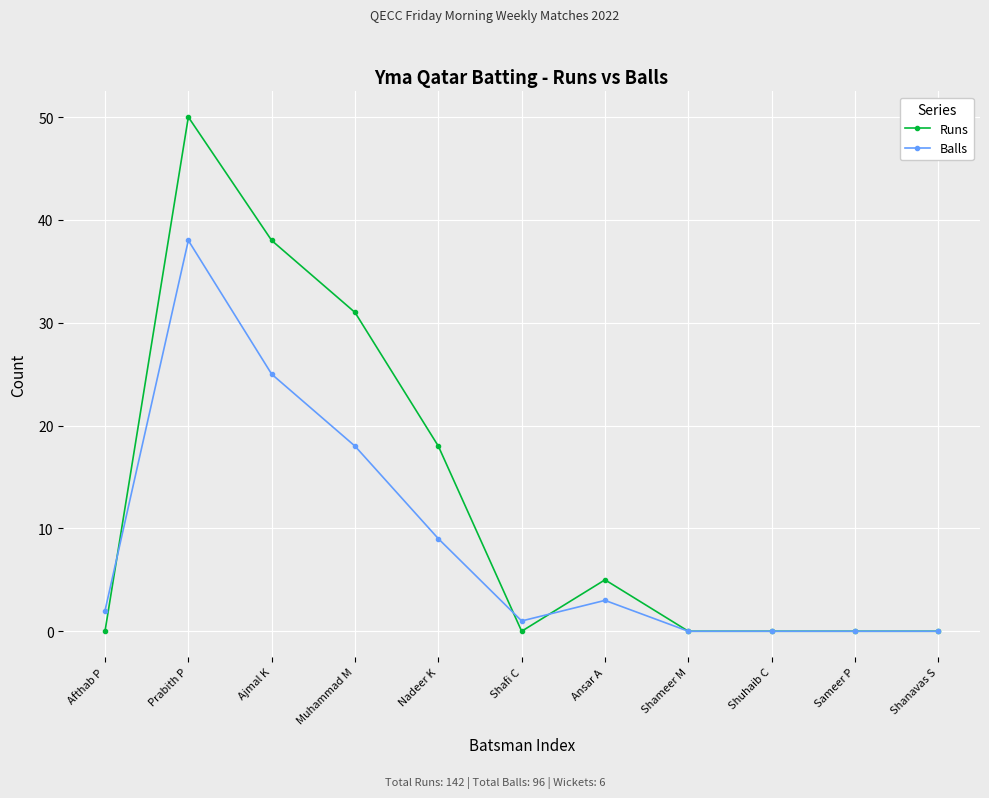

The Runs series shows 38 at Ajmal K. True or false?

True